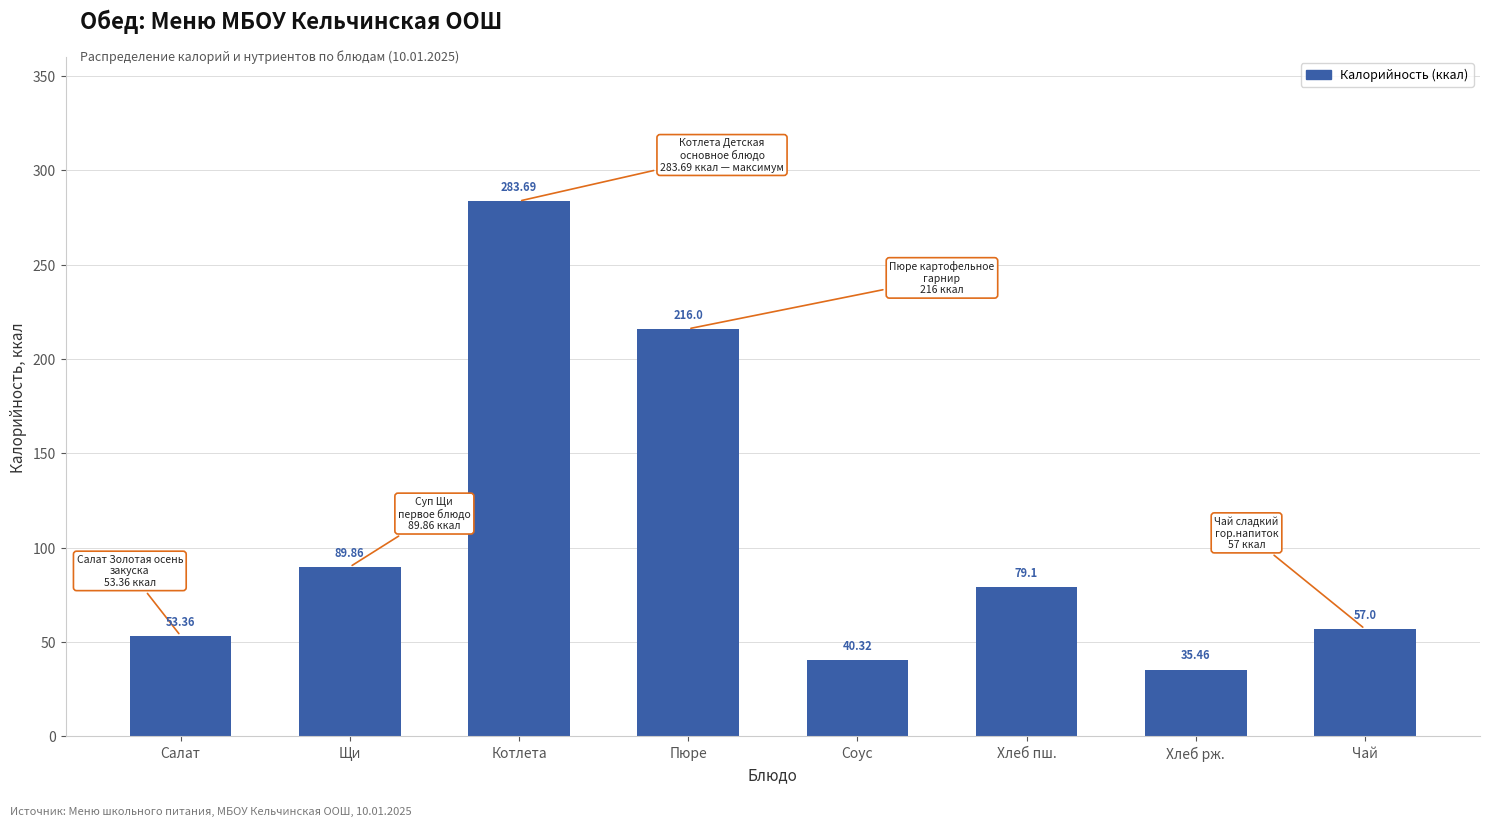

List the labels in order of value, largest first.

Котлета, Пюре, Щи, Хлеб пш., Чай, Салат, Соус, Хлеб рж.